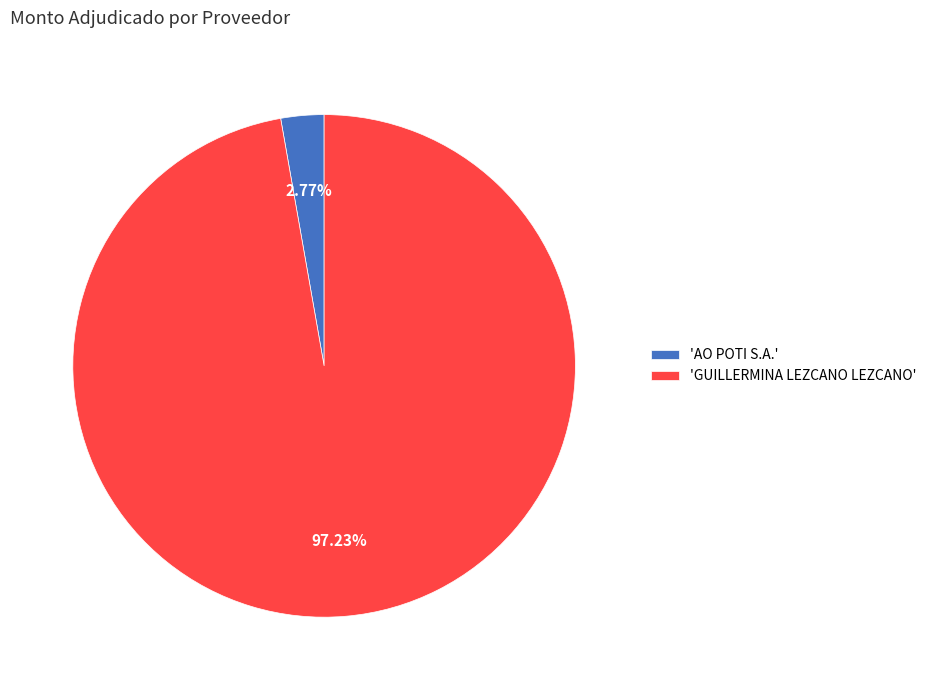

Does any single category account for the majority?

Yes